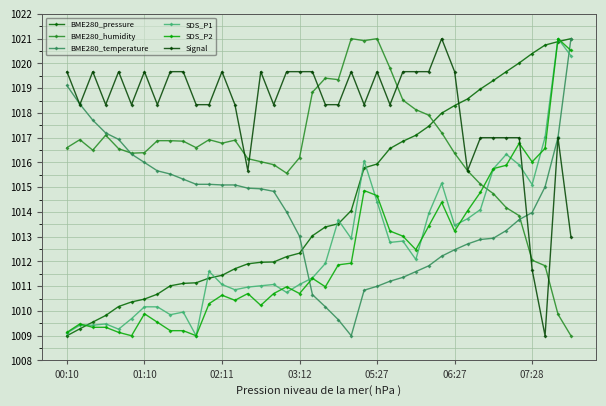

Which series has the widest spread of values?

BME280_pressure